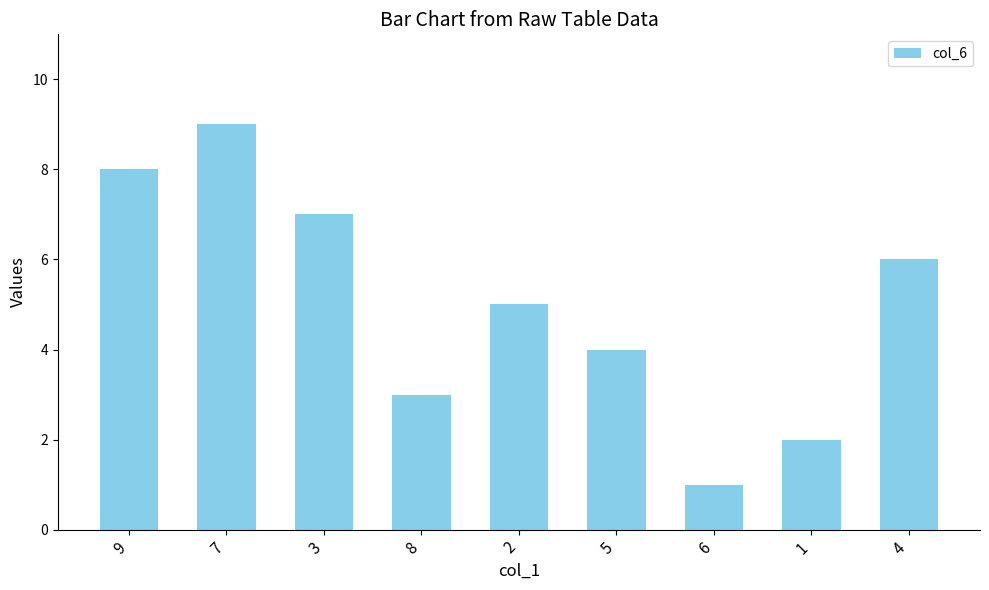

How many data points are less than 5?

4